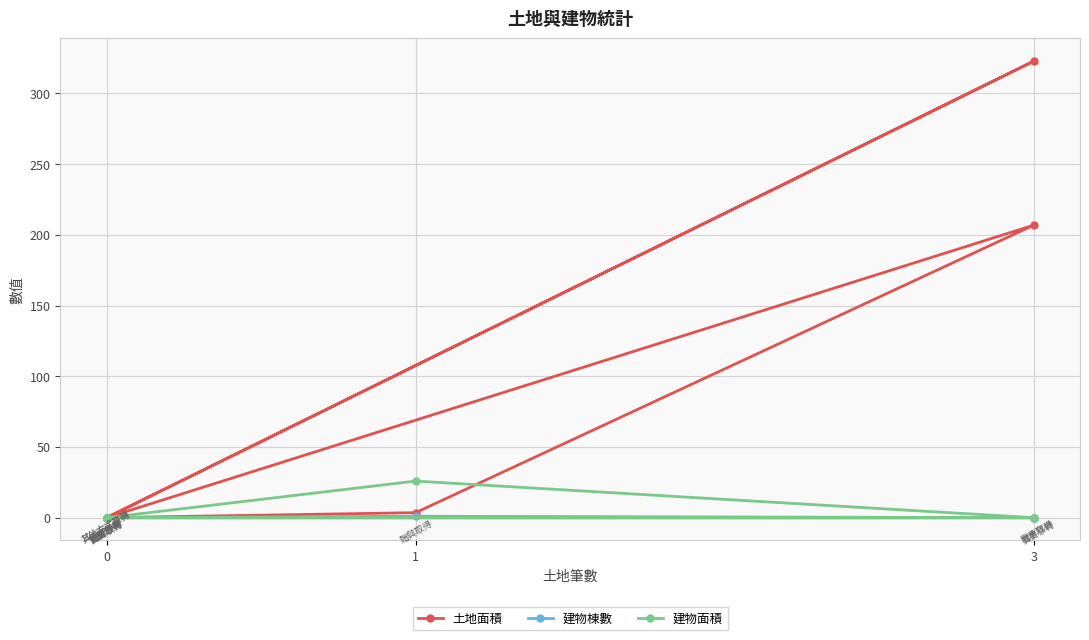

Reading left to right, extract all data points from this chart.

土地面積: 0.0	0.0	206.8	3.5	0.0	322.7	0.0	0.0	0.0	0.0
建物棟數: 0.0	0.0	0.0	1.0	0.0	0.0	0.0	0.0	0.0	0.0
建物面積: 0.0	0.0	0.0	25.9	0.0	0.0	0.0	0.0	0.0	0.0